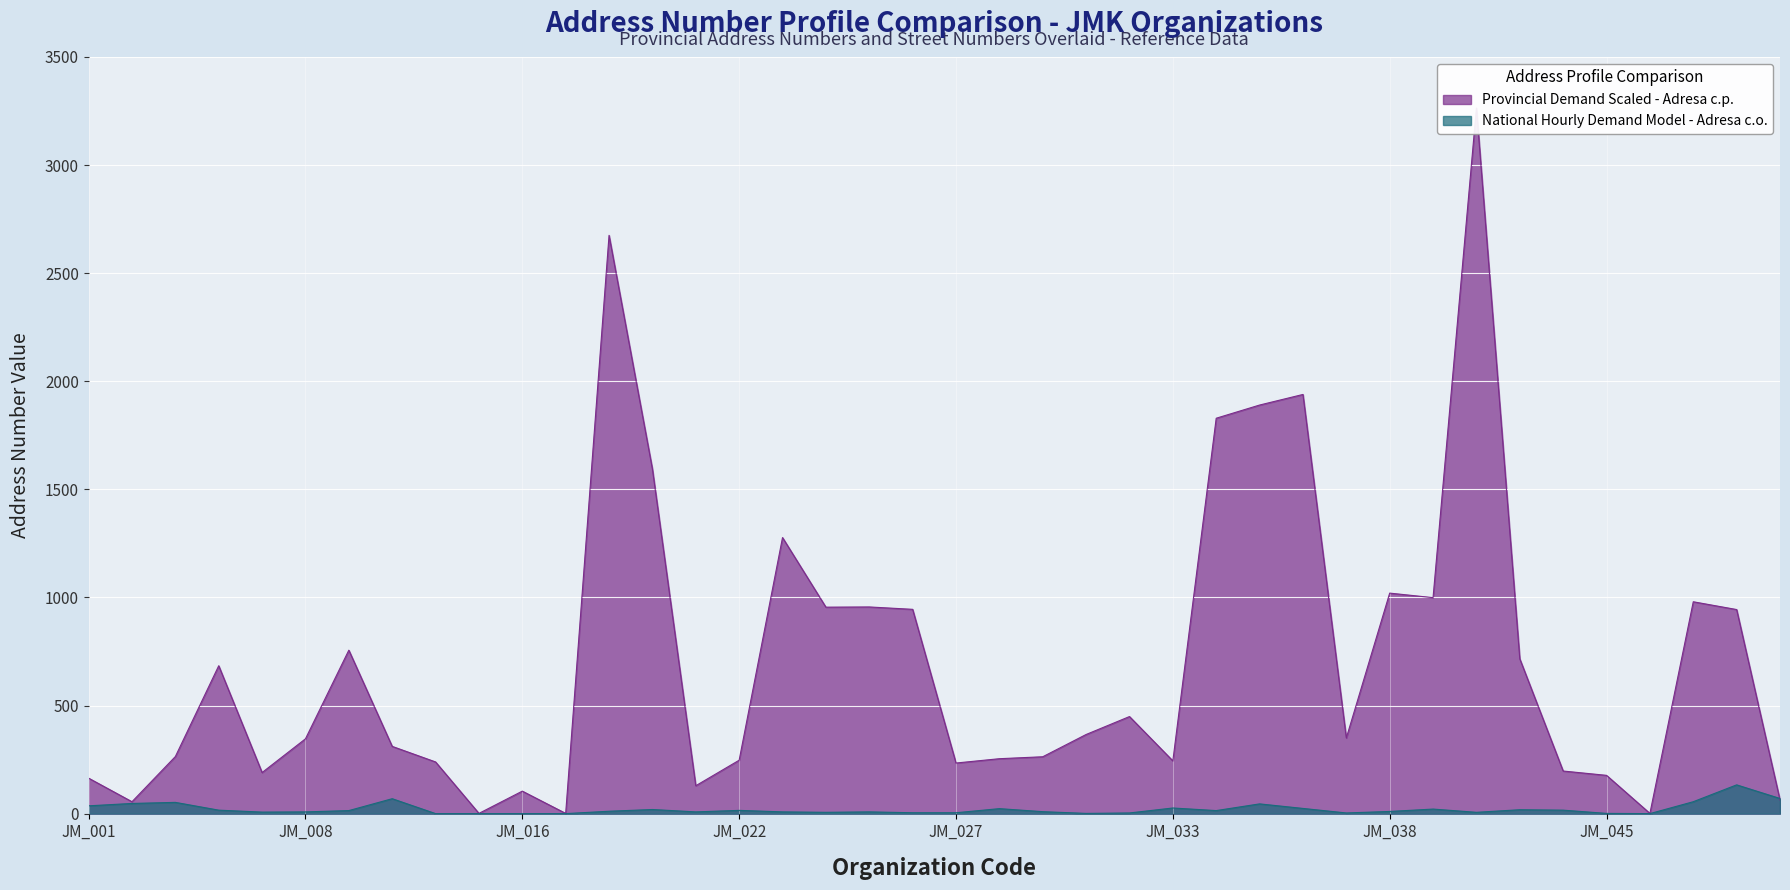

How many times do Provincial Demand Scaled - Adresa c.p. and National Hourly Demand Model - Adresa c.o. cross each other?

1